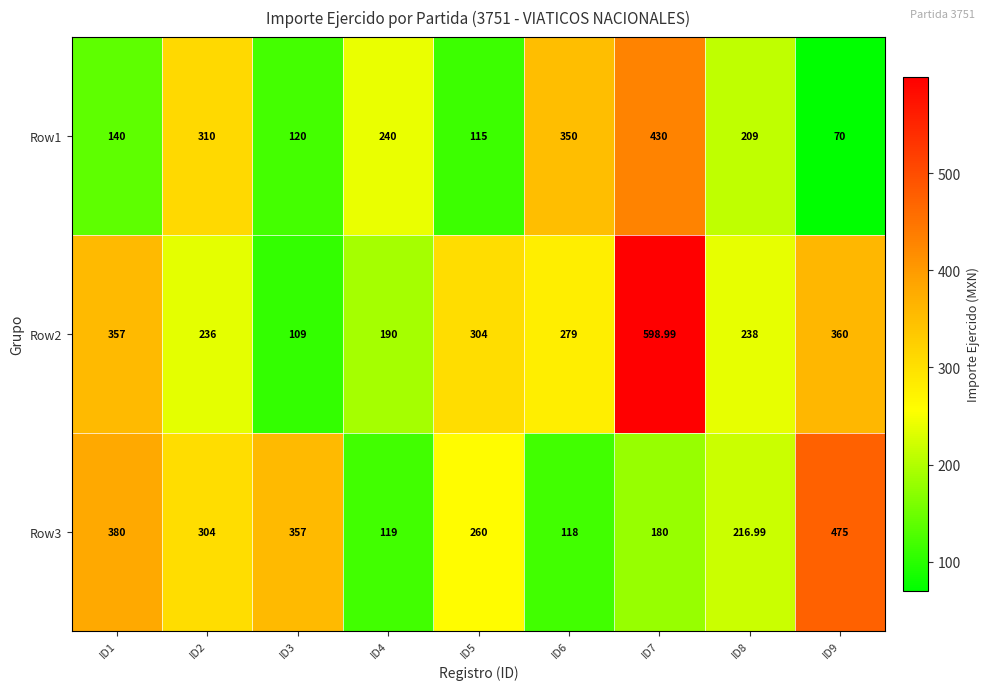

Is the value of Row2 at ID8 greater than the value of Row3 at ID1?

No